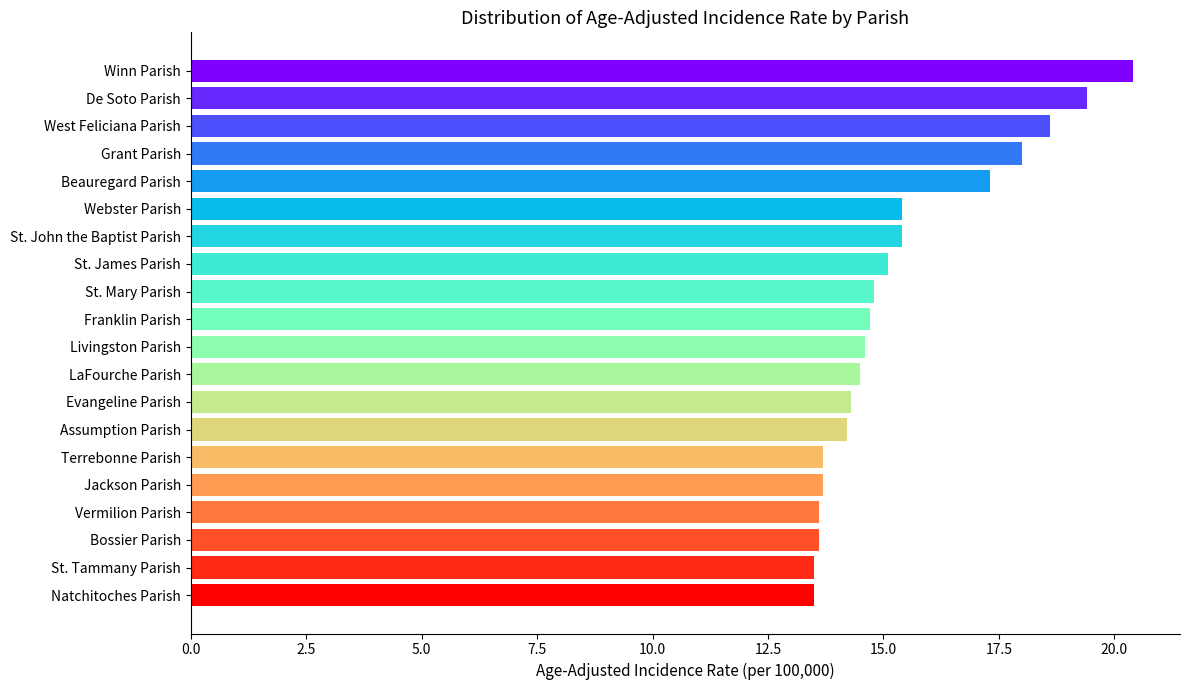

Which category has the highest value across all series?

Winn Parish